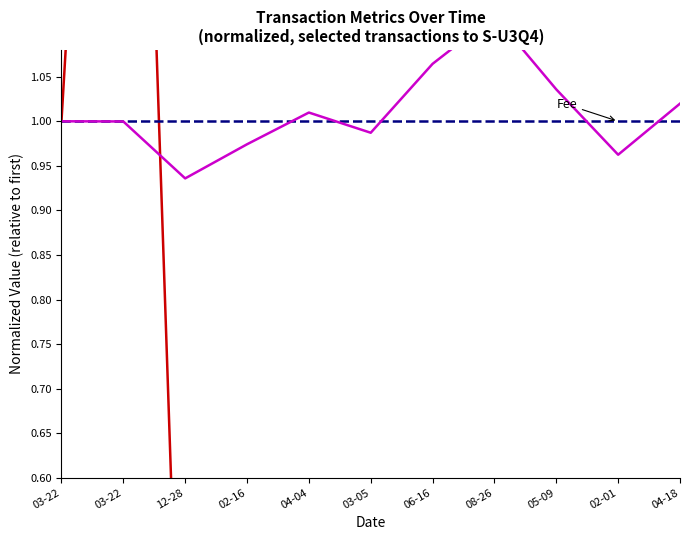

Which series has the widest spread of values?

Ordinary Payment